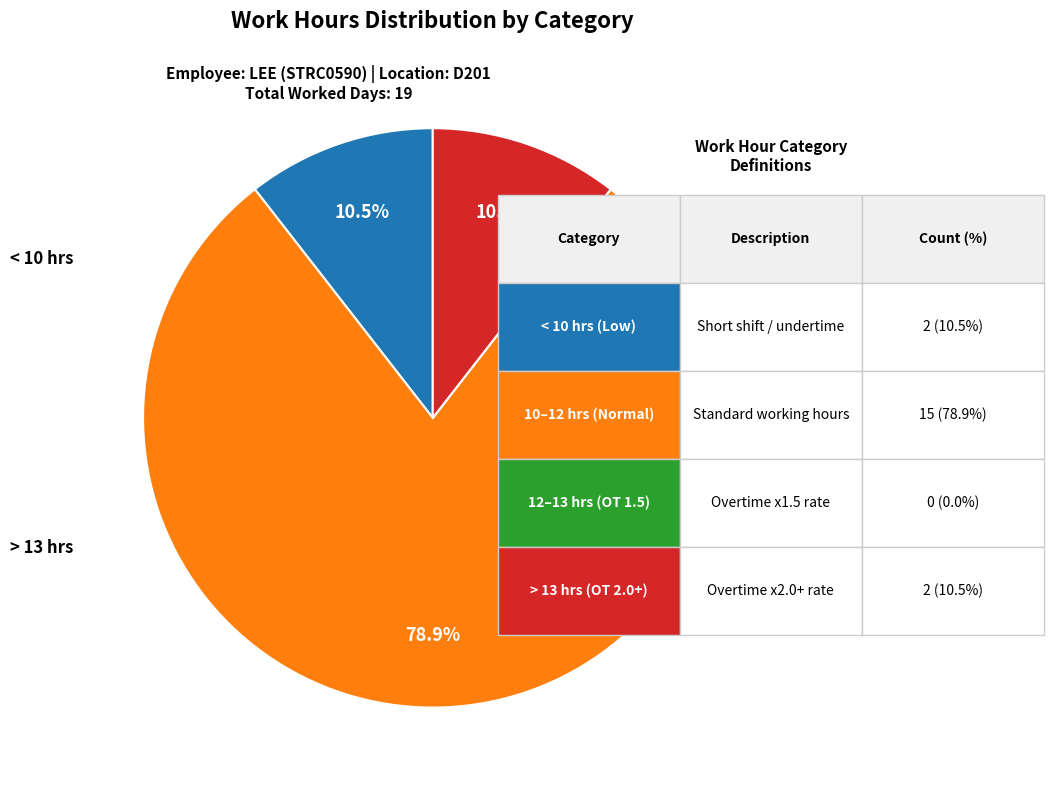

Does any single category account for the majority?

Yes